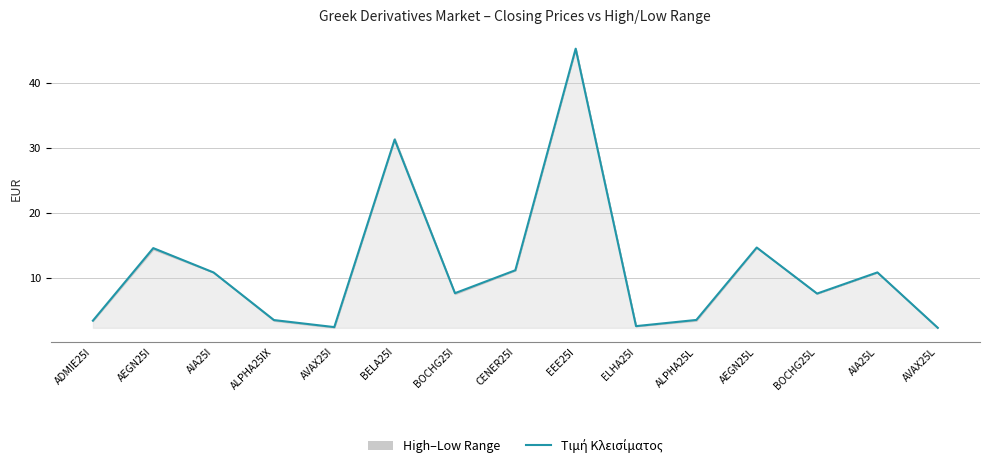

At which label does the data first exceed 7?

AEGN25I